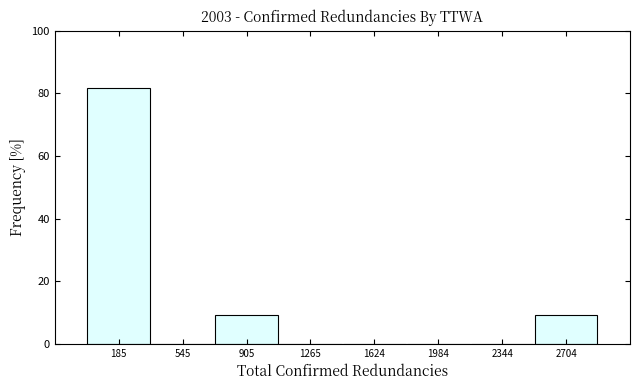

Reading left to right, list every bar in this chart as the range it spans on the x-axis followed by its height. Neither the bar edges nor the heights are printed on the chart, so give them approximately, as read against the axes.

0 to 350: 82
350 to 700: 0
700 to 1100: 10
1100 to 1450: 0
1450 to 1800: 0
1800 to 2150: 0
2150 to 2500: 0
2500 to 2900: 10